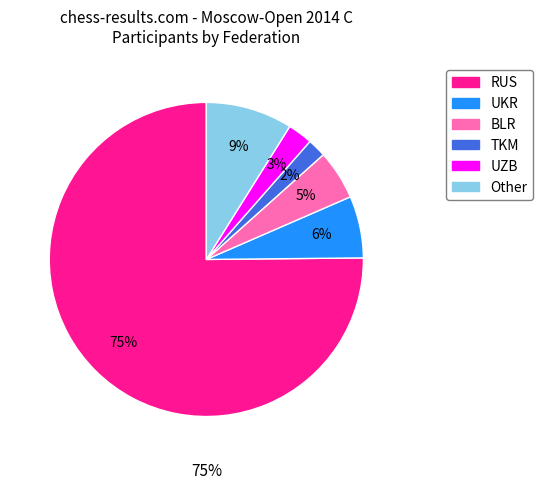

Is RUS the majority of the pie?

Yes